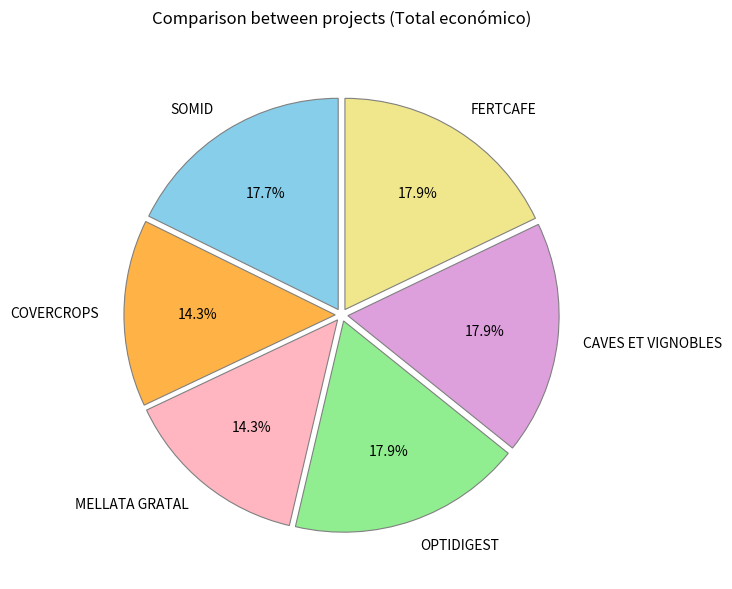

What percentage do MELLATA GRATAL and CAVES ET VIGNOBLES together represent?

32.2%